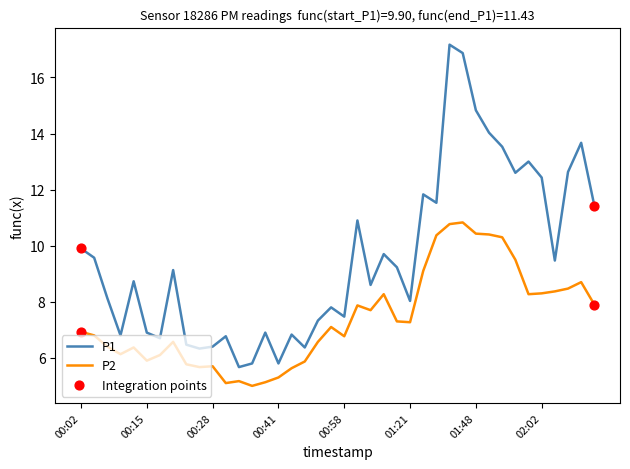

What is the difference between the maximum and minimum values in the P1 series?

11.5